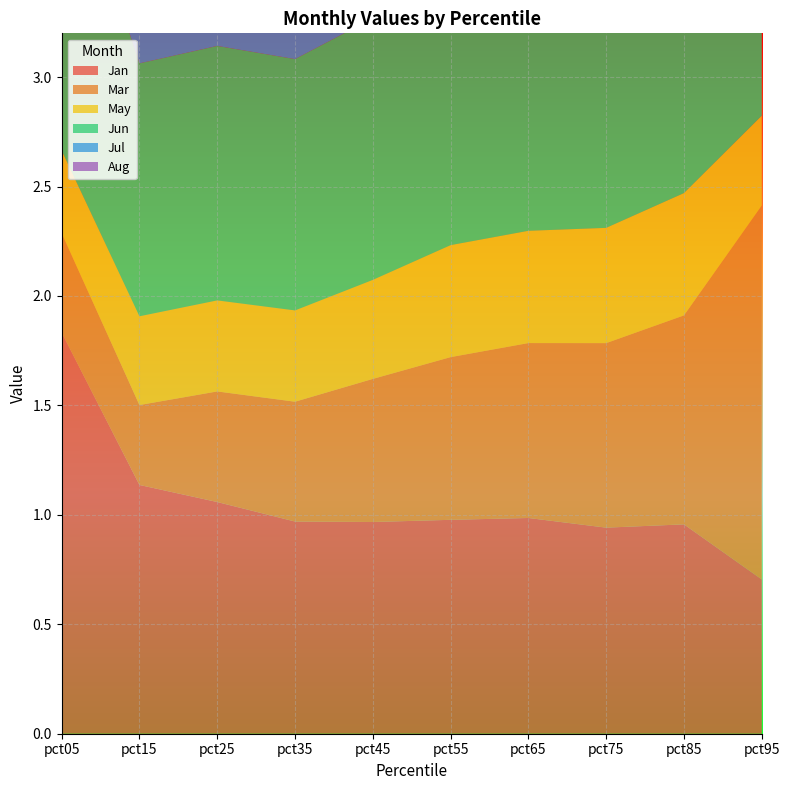

Reading left to right, extract all data points from this chart.

Jan: 1.8	1.1	1.1	1.0	1.0	1.0	1.0	0.9	1.0	0.7
Mar: 0.5	0.4	0.5	0.5	0.7	0.7	0.8	0.8	1.0	1.7
May: 0.4	0.4	0.4	0.4	0.5	0.5	0.5	0.5	0.6	0.4
Jun: 1.5	1.2	1.2	1.1	1.2	1.2	1.3	1.3	1.3	1.4
Jul: 2.7	1.9	1.9	1.8	1.8	1.8	1.8	1.8	1.8	1.5
Aug: 2.1	1.6	1.6	1.6	1.6	1.7	1.7	1.8	1.9	2.0